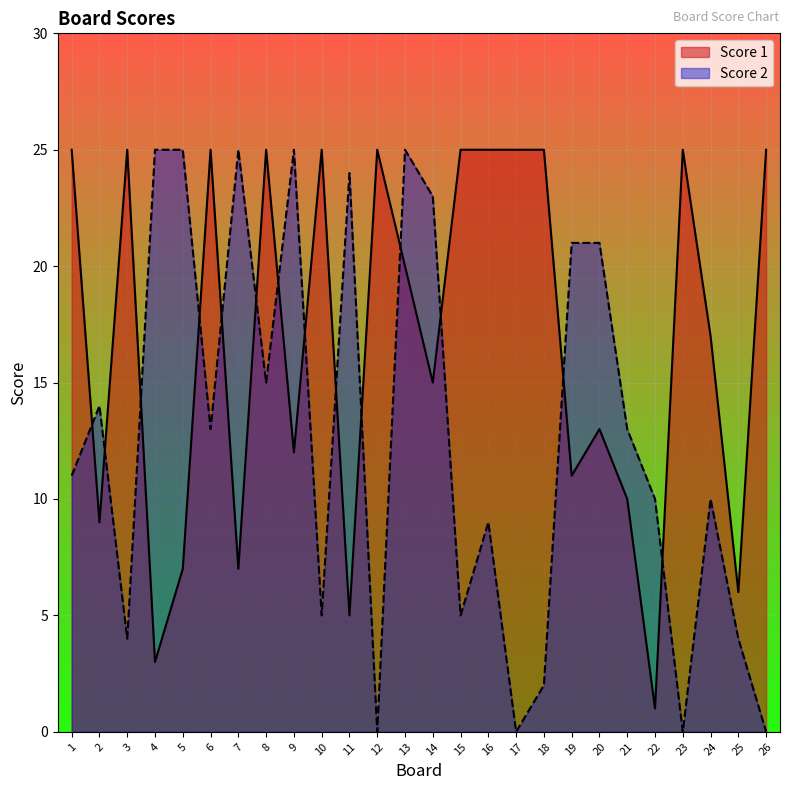

Reading left to right, extract all data points from this chart.

Score 1: 25	9	25	3	7	25	7	25	12	25	5	25	20	15	25	25	25	25	11	13	10	1	25	17	6	25
Score 2: 11	14	4	25	25	13	25	15	25	5	24	0	25	23	5	9	0	2	21	21	13	10	0	10	4	0